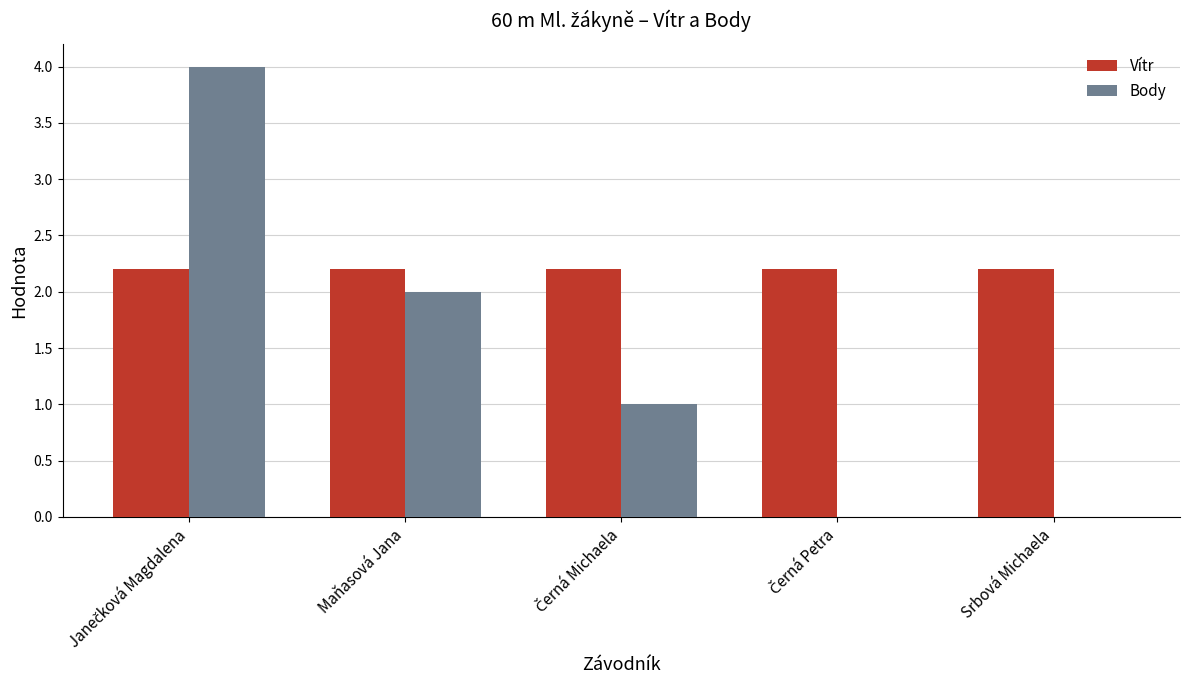

Is it true that Body equals 3.0 at Maňasová Jana?

False